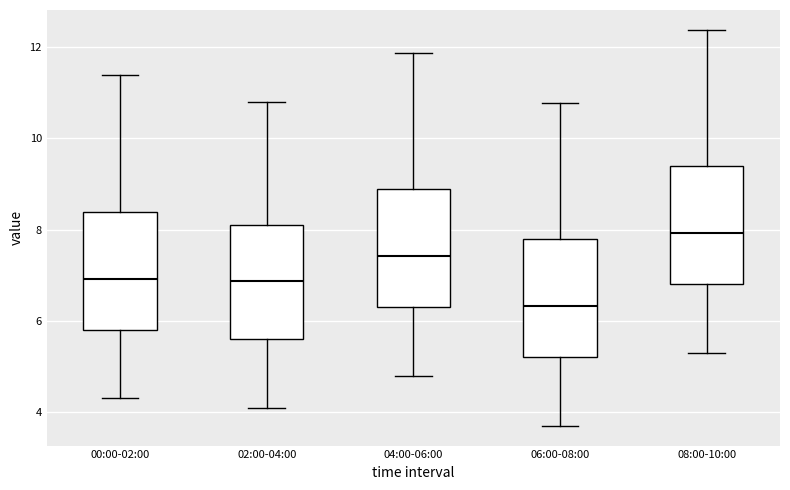

Reading left to right, transcribe this box plot: for each box, give where its median line is, the range the box spans, and where its two whiskers end, as read against the y-axis. The values are not printed on the chart, so give them approximately, as read against the axis.

00:00-02:00: median 7.0, box 5.8 to 8.4, whiskers 4.4 to 11.4
02:00-04:00: median 6.8, box 5.6 to 8.2, whiskers 4.2 to 10.8
04:00-06:00: median 7.4, box 6.4 to 8.8, whiskers 4.8 to 11.8
06:00-08:00: median 6.4, box 5.2 to 7.8, whiskers 3.8 to 10.8
08:00-10:00: median 8.0, box 6.8 to 9.4, whiskers 5.4 to 12.4